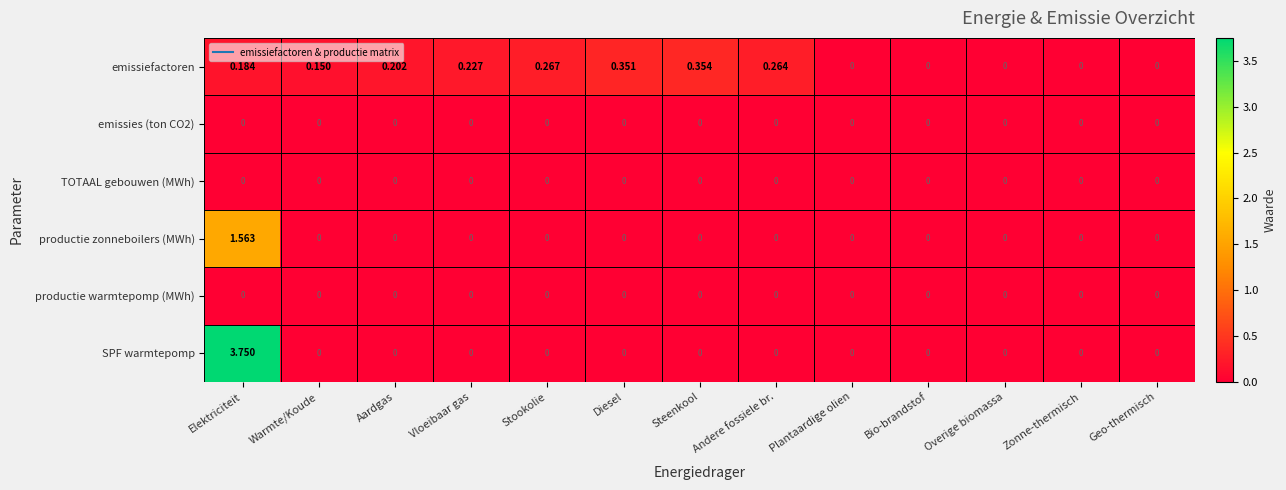

Which series has the largest total across all categories?

SPF warmtepomp